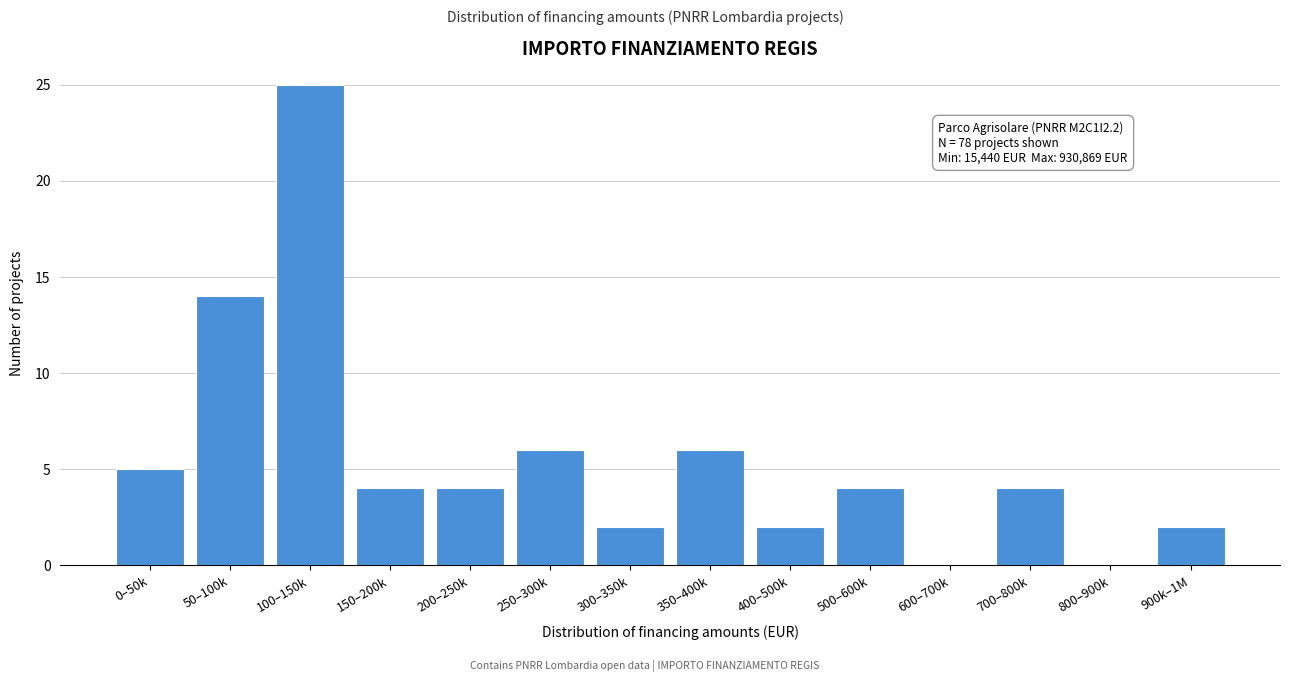

Reading left to right, extract all data points from this chart.

0–50k=5	50–100k=14	100–150k=25	150–200k=4	200–250k=4	250–300k=6	300–350k=2	350–400k=6	400–500k=2	500–600k=4	600–700k=0	700–800k=4	800–900k=0	900k–1M=2